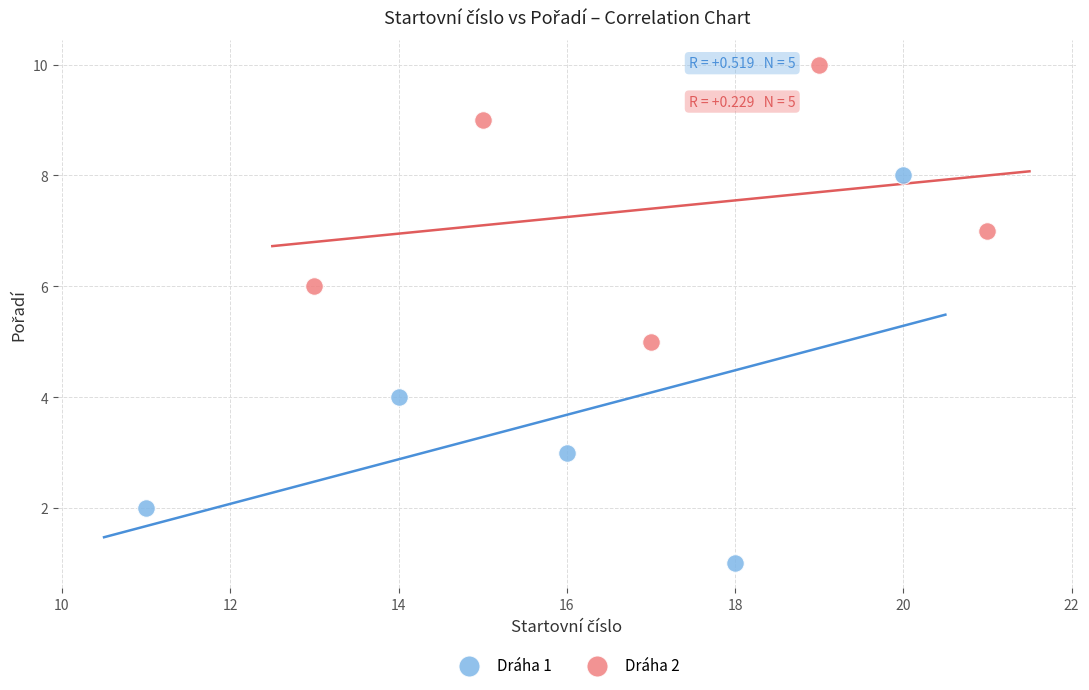

Which series contains the lowest Y value?

Dráha 1